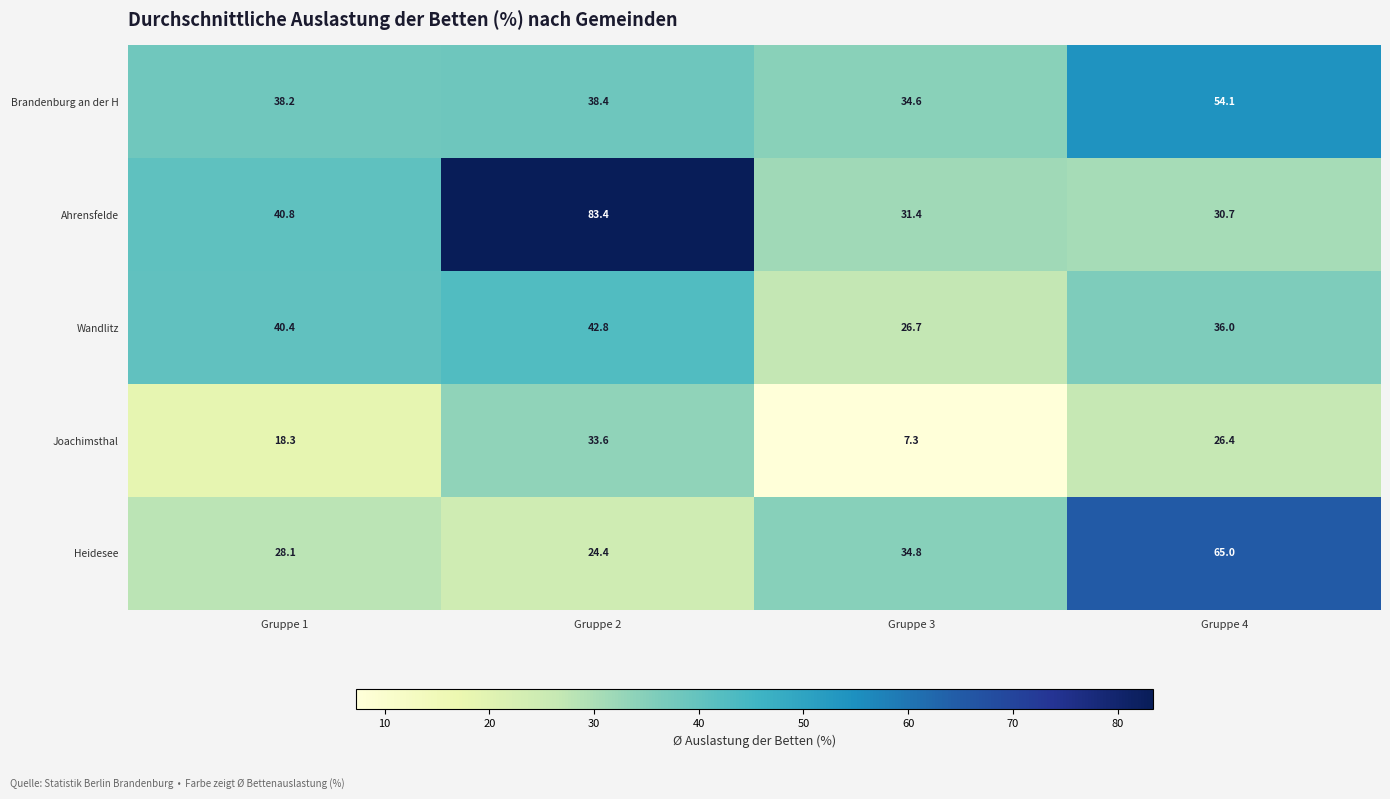

Reading left to right, extract all data points from this chart.

Brandenburg an der H: Gruppe 1=38.2	Gruppe 2=38.4	Gruppe 3=34.6	Gruppe 4=54.1
Ahrensfelde: Gruppe 1=40.8	Gruppe 2=83.4	Gruppe 3=31.4	Gruppe 4=30.7
Wandlitz: Gruppe 1=40.4	Gruppe 2=42.8	Gruppe 3=26.7	Gruppe 4=36.0
Joachimsthal: Gruppe 1=18.3	Gruppe 2=33.6	Gruppe 3=7.3	Gruppe 4=26.4
Heidesee: Gruppe 1=28.1	Gruppe 2=24.4	Gruppe 3=34.8	Gruppe 4=65.0